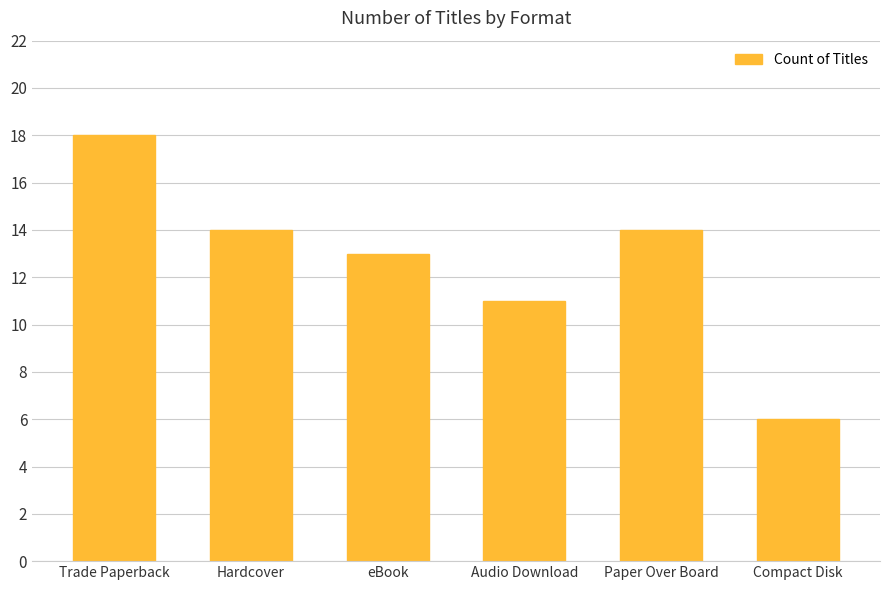

At which category does the chart reach its minimum across all series?

Compact Disk